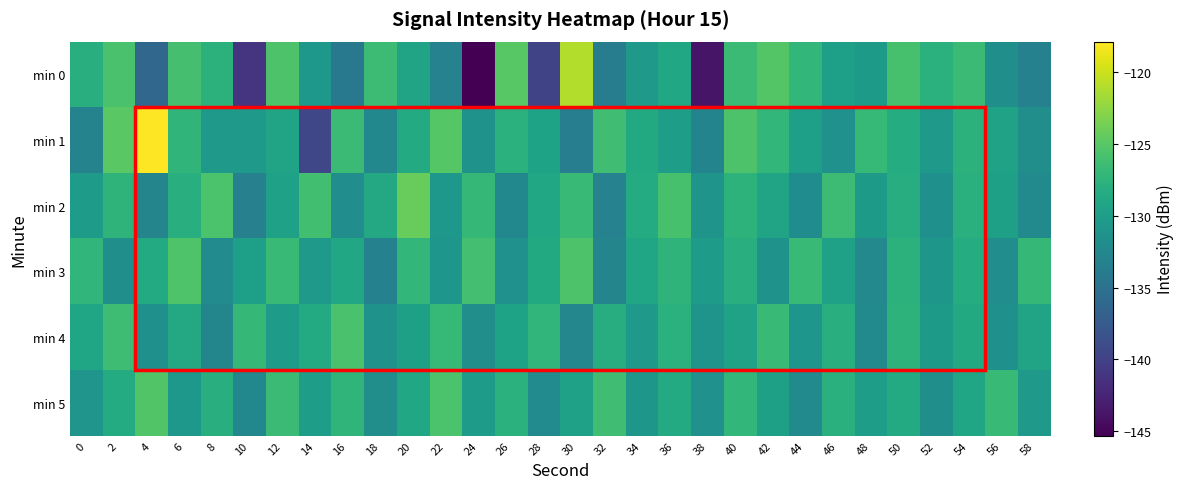

Reading right to left, what are all the values shown in this chart?

min 0: 58=-133.2	56=-131.6	54=-126.7	52=-127.8	50=-125.9	48=-130.4	46=-129.8	44=-127.2	42=-125.2	40=-126.6	38=-143.7	36=-129.0	34=-130.6	32=-133.7	30=-121.0	28=-139.7	26=-125.0	24=-145.3	22=-133.1	20=-129.3	18=-126.6	16=-134.2	14=-130.7	12=-125.5	10=-141.0	8=-127.6	6=-126.0	4=-136.2	2=-125.8	0=-128.1
min 1: 58=-131.8	56=-129.5	54=-127.7	52=-130.6	50=-128.3	48=-126.9	46=-131.4	44=-129.8	42=-127.2	40=-125.5	38=-132.9	36=-130.1	34=-128.7	32=-126.3	30=-133.6	28=-129.4	26=-127.8	24=-131.2	22=-125.1	20=-128.5	18=-132.5	16=-126.7	14=-139.4	12=-129.3	10=-130.6	8=-130.5	6=-127.3	4=-117.9	2=-124.9	0=-133.0
min 2: 58=-132.3	56=-129.7	54=-127.9	52=-131.6	50=-128.2	48=-130.4	46=-126.5	44=-132.0	42=-129.3	40=-127.6	38=-131.1	36=-125.9	34=-128.4	32=-133.2	30=-126.8	28=-129.0	26=-132.5	24=-127.1	22=-130.7	20=-124.3	18=-128.8	16=-131.9	14=-126.2	12=-129.6	10=-133.4	8=-125.7	6=-128.1	4=-132.8	2=-127.5	0=-130.2
min 3: 58=-127.1	56=-131.9	54=-128.3	52=-130.8	50=-127.7	48=-132.4	46=-129.6	44=-126.8	42=-131.2	40=-128.0	38=-130.3	36=-127.5	34=-129.2	32=-132.8	30=-125.6	28=-128.7	26=-131.4	24=-126.1	22=-130.9	20=-127.2	18=-133.3	16=-128.9	14=-130.5	12=-126.7	10=-129.8	8=-132.1	6=-125.4	4=-128.6	2=-131.7	0=-127.3
min 4: 58=-129.3	56=-131.6	54=-128.7	52=-130.4	50=-127.6	48=-132.2	46=-128.1	44=-130.9	42=-126.7	40=-129.5	38=-131.1	36=-127.8	34=-130.6	32=-128.2	30=-132.6	28=-127.3	26=-129.4	24=-131.8	22=-126.9	20=-129.7	18=-131.3	16=-125.8	14=-128.5	12=-130.2	10=-127.0	8=-132.7	6=-128.8	4=-131.5	2=-126.4	0=-129.1
min 5: 58=-130.5	56=-126.8	54=-129.2	52=-131.7	50=-128.6	48=-130.1	46=-127.9	44=-132.3	42=-129.7	40=-127.2	38=-131.4	36=-128.5	34=-130.8	32=-126.3	30=-129.6	28=-132.1	26=-127.8	24=-130.3	22=-125.7	20=-128.9	18=-131.8	16=-127.4	14=-129.9	12=-126.6	10=-132.5	8=-128.1	6=-130.7	4=-125.3	2=-128.4	0=-131.0